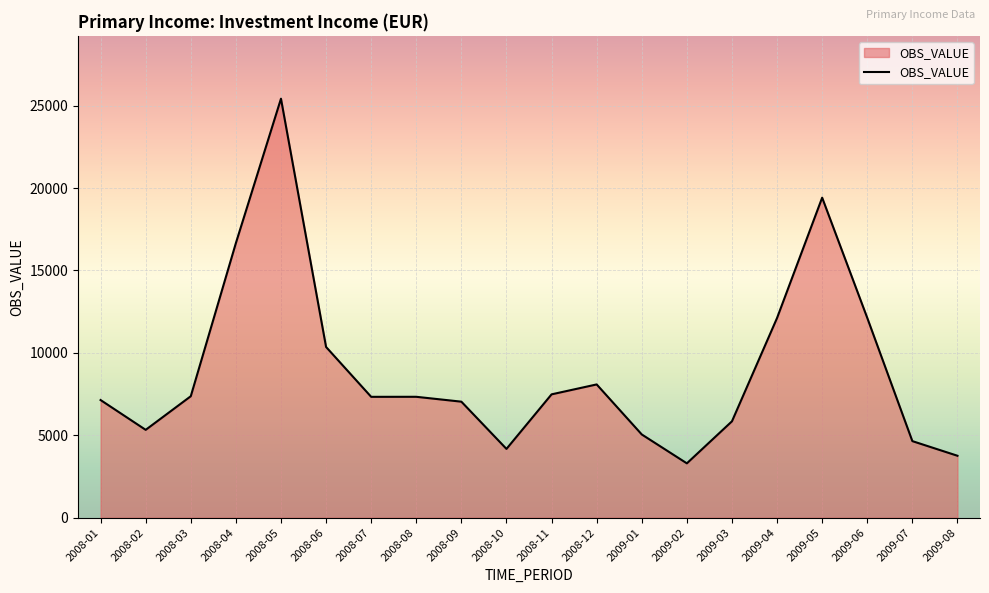

Does the chart display data point markers on the line(s)?

No